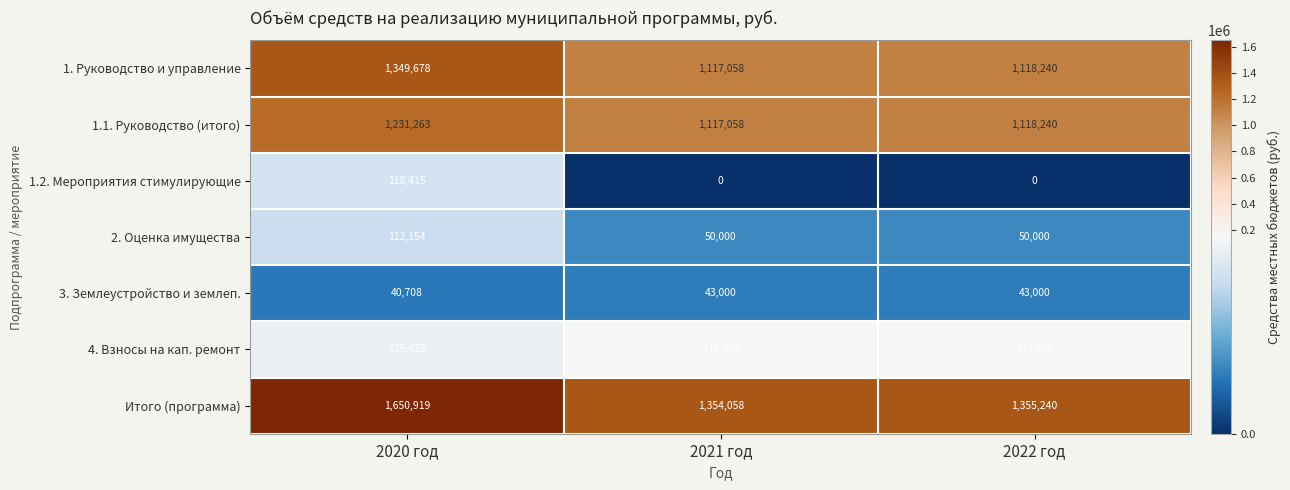

The value of 4. Взносы на кап. ремонт at 2021 год is 144000. True or false?

True